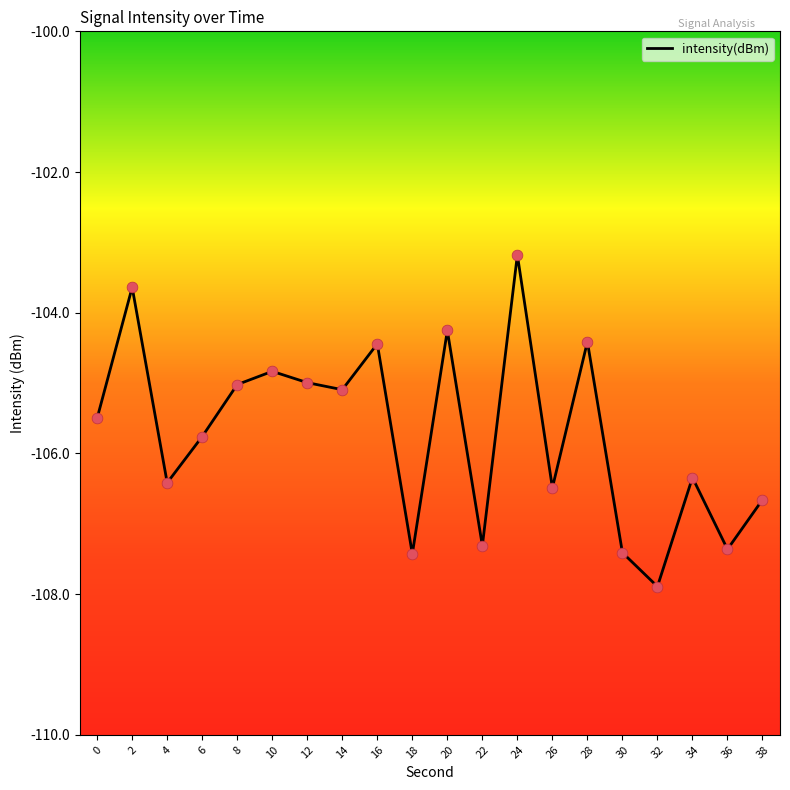

What is the change in value from 18 to 26?

+0.9